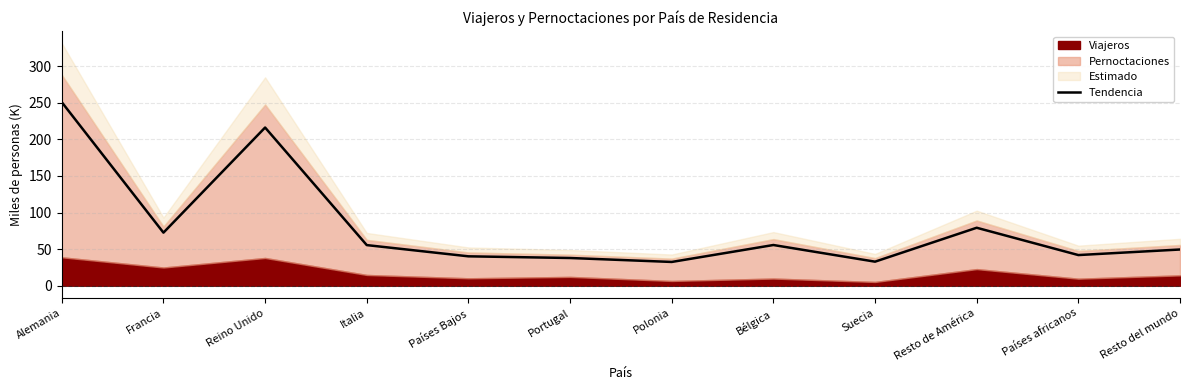

What is the average value?

80.4